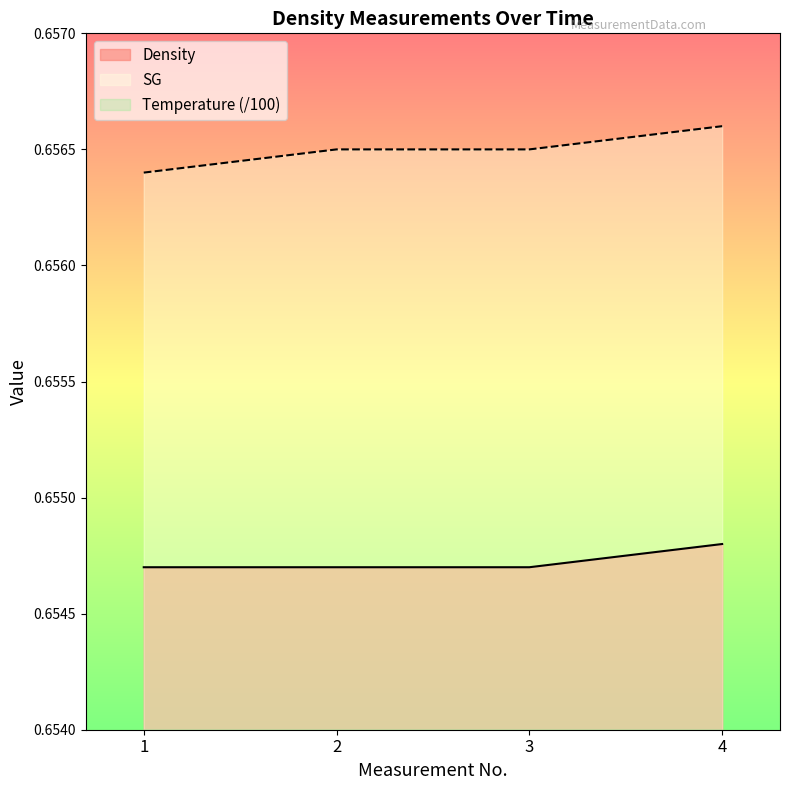

At how many categories does at least one series exceed 0?

4